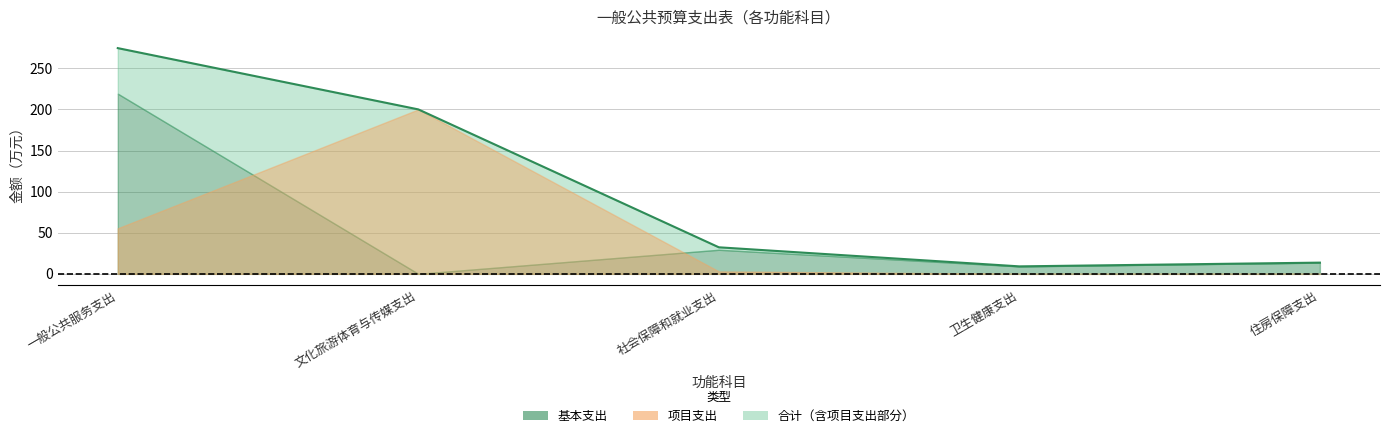

Reading left to right, extract all data points from this chart.

274.5	200.0	32.3	9.1	13.7